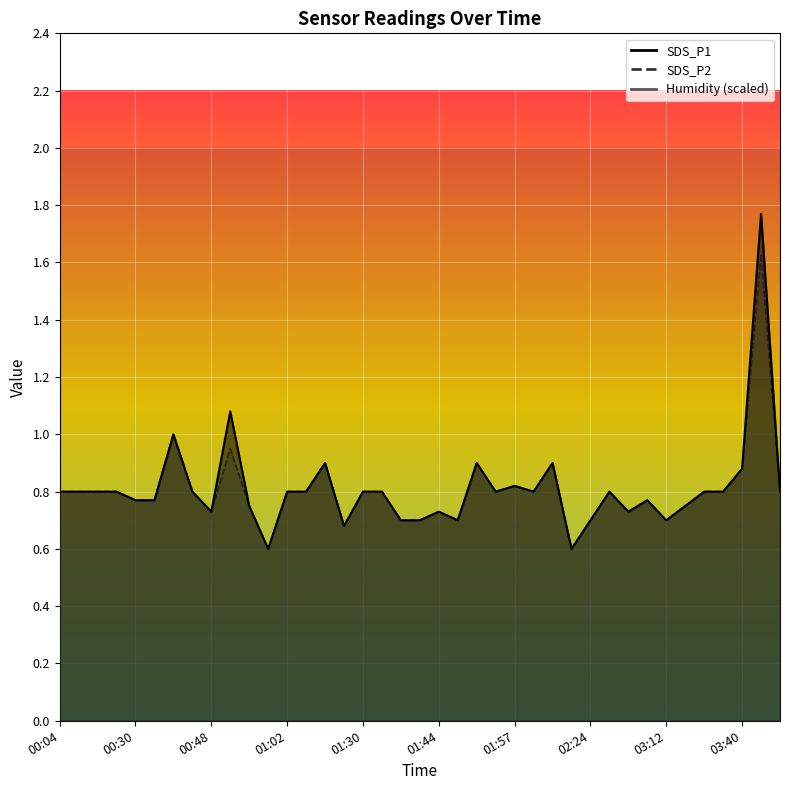

What is the difference between the maximum and second lowest values in the SDS_P1 series?

1.2